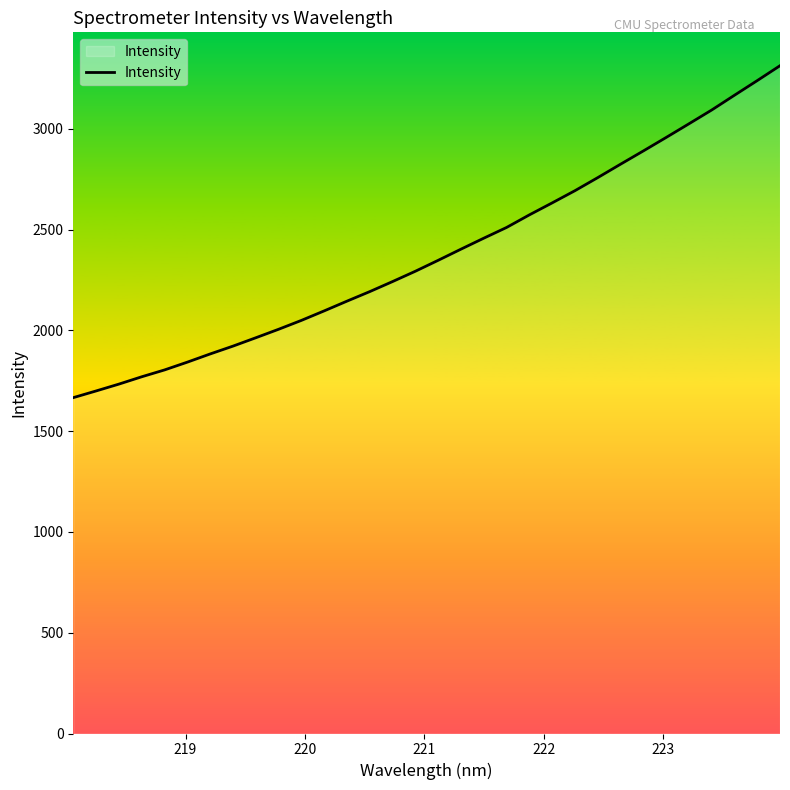

What is the sum of all values?

76203.2